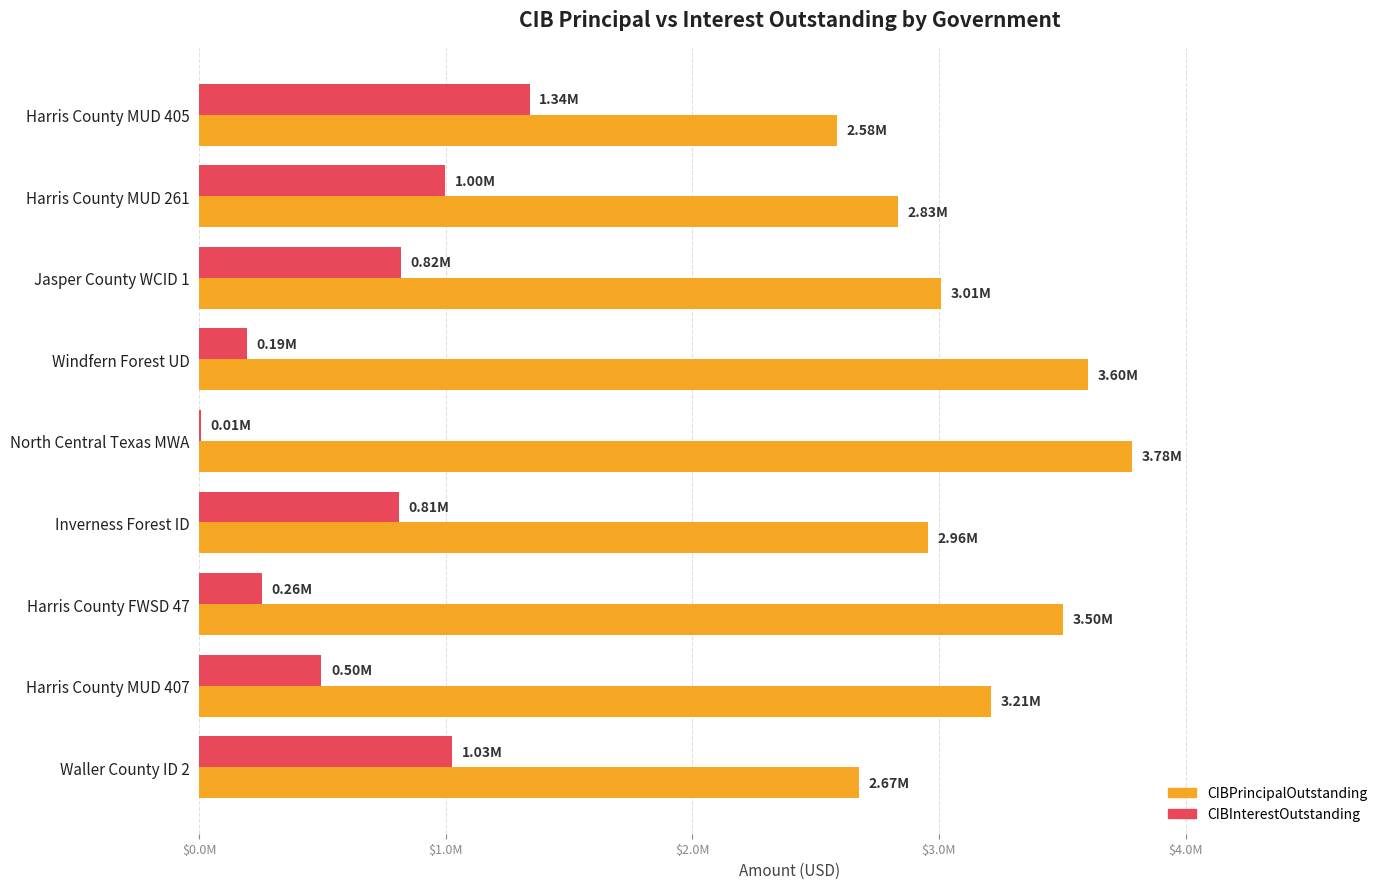

What are all the series names shown in the legend?

CIBPrincipalOutstanding, CIBInterestOutstanding